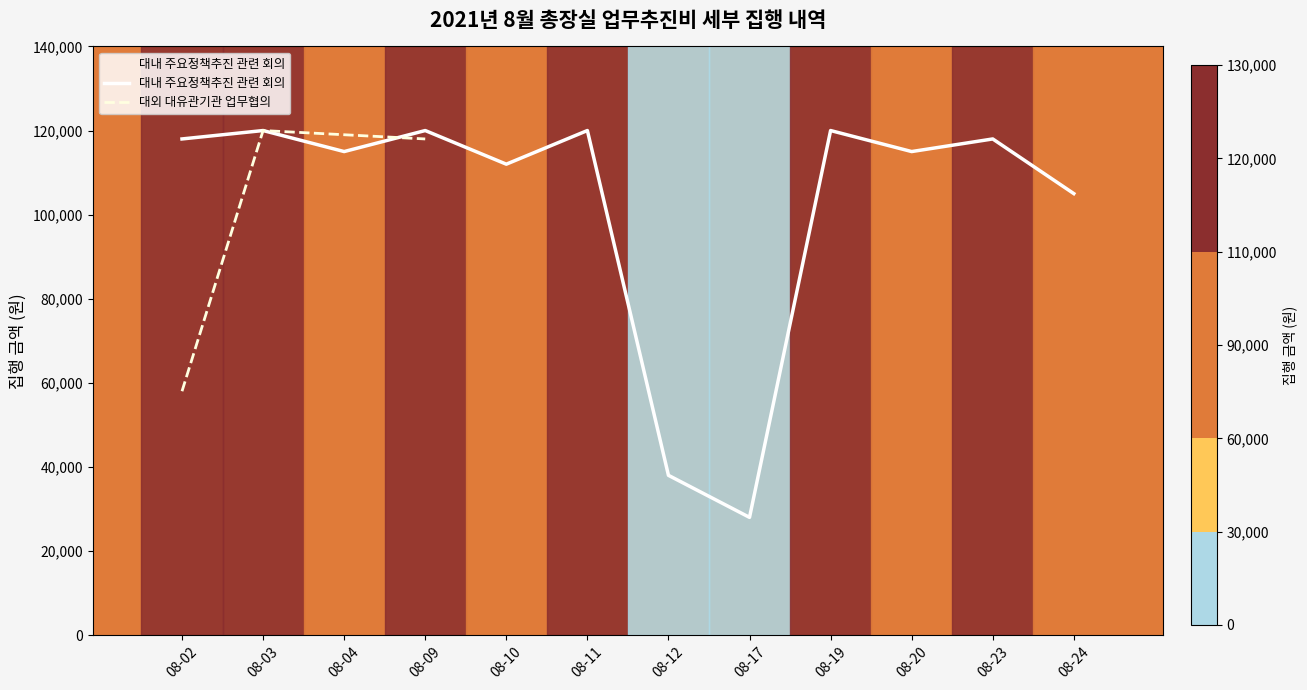

What are all the series names shown in the legend?

대내 주요정책추진 관련 회의, 대외 대유관기관 업무협의